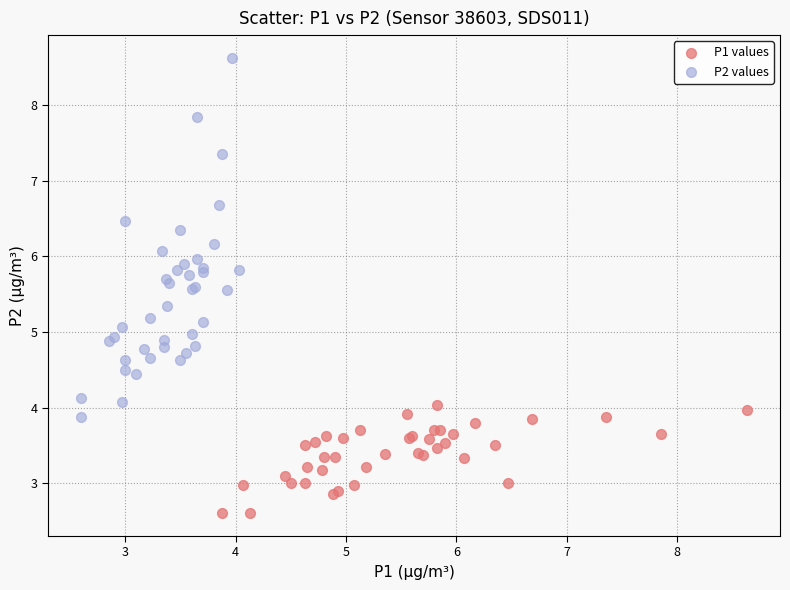

Which series contains the lowest Y value?

P1 values